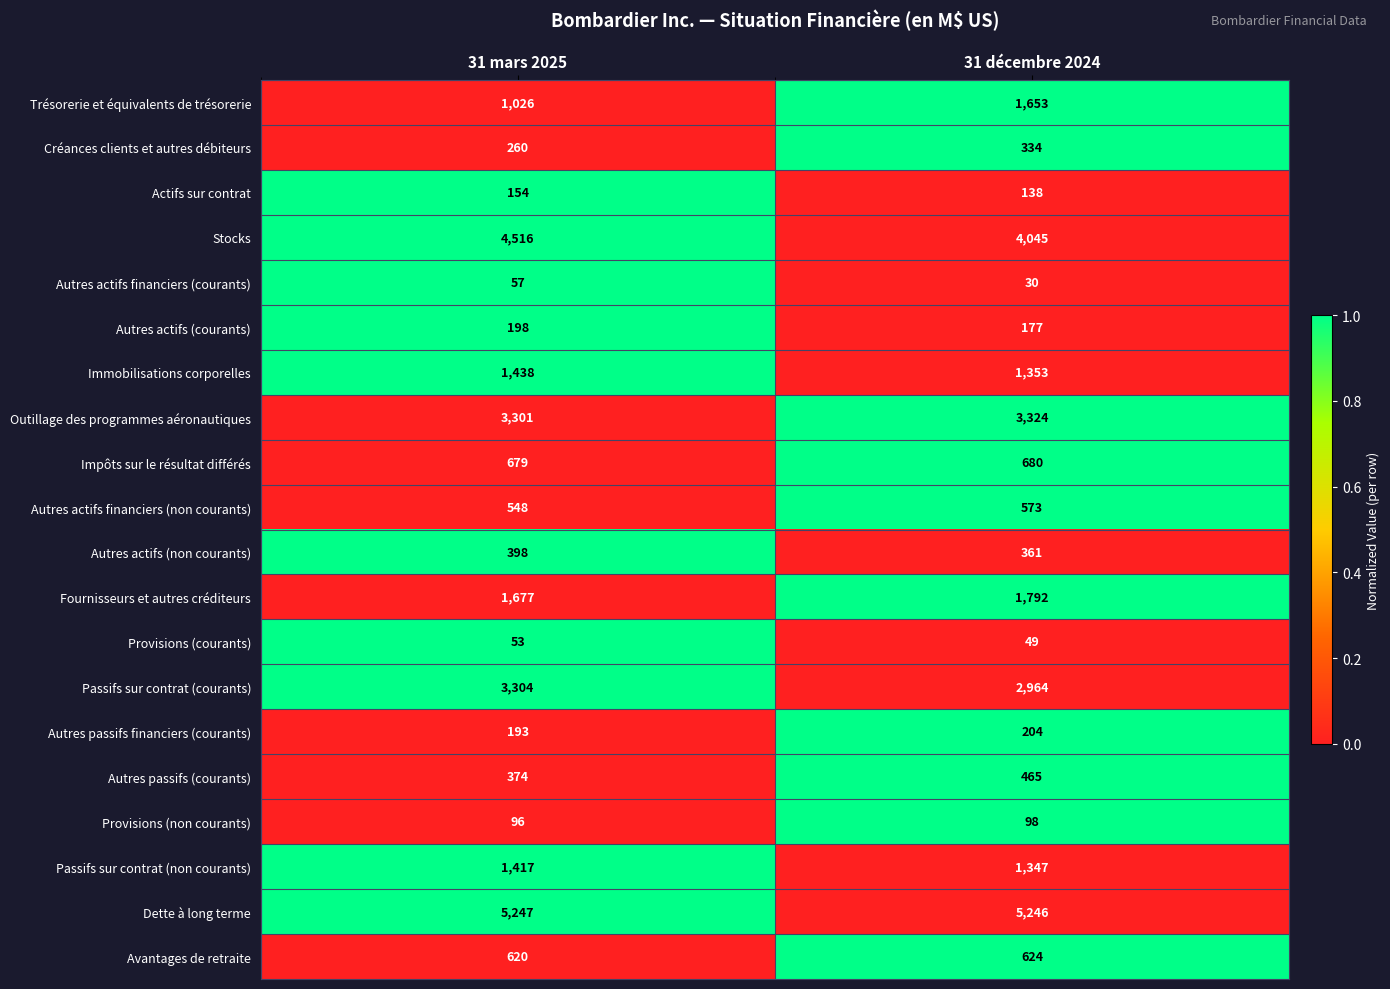

Which series changed the most between 31 mars 2025 and 31 décembre 2024?

Trésorerie et équivalents de trésorerie